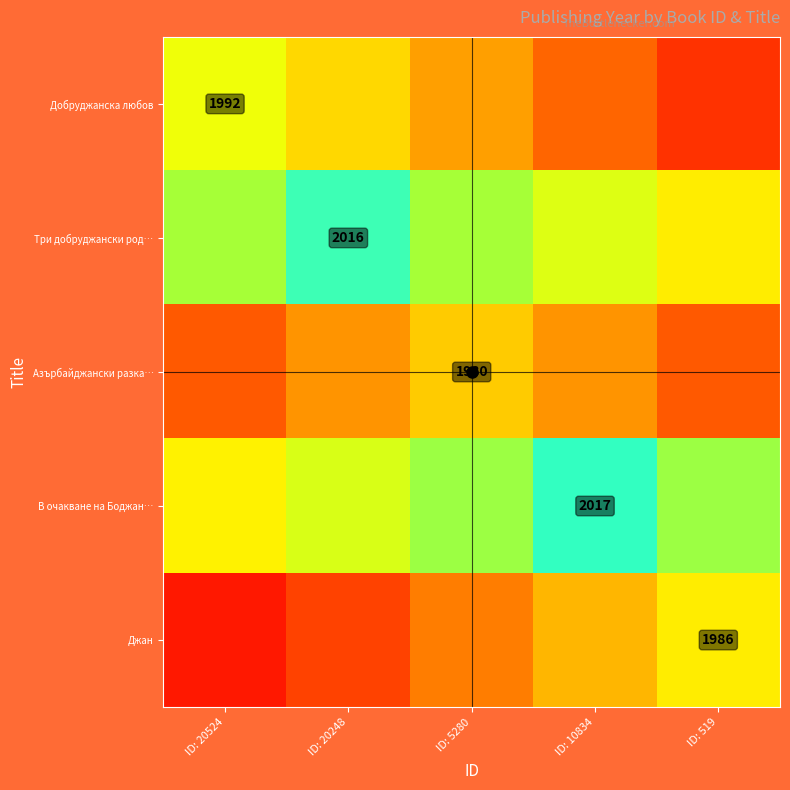

Is it true that Азърбайджански разка… equals 1980 at ID: 5280?

True